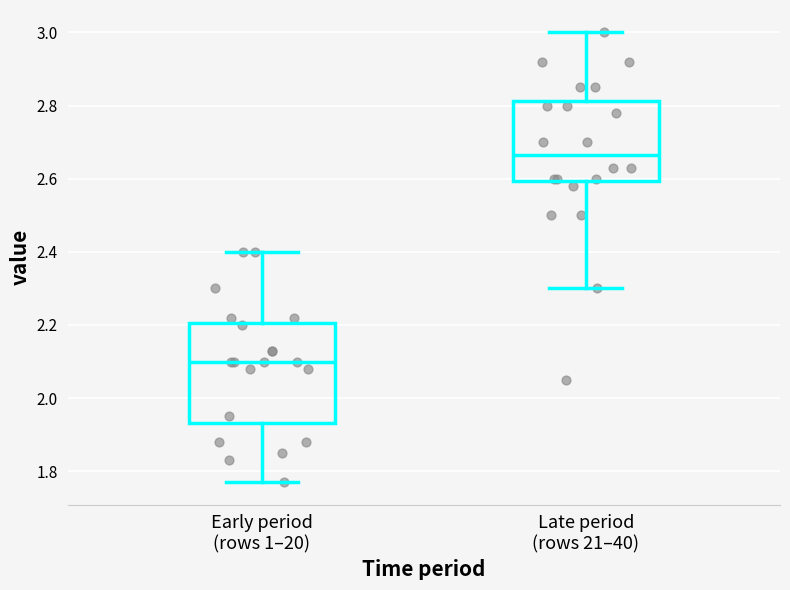

Which box has the lowest median line?

Early period (rows 1–20)